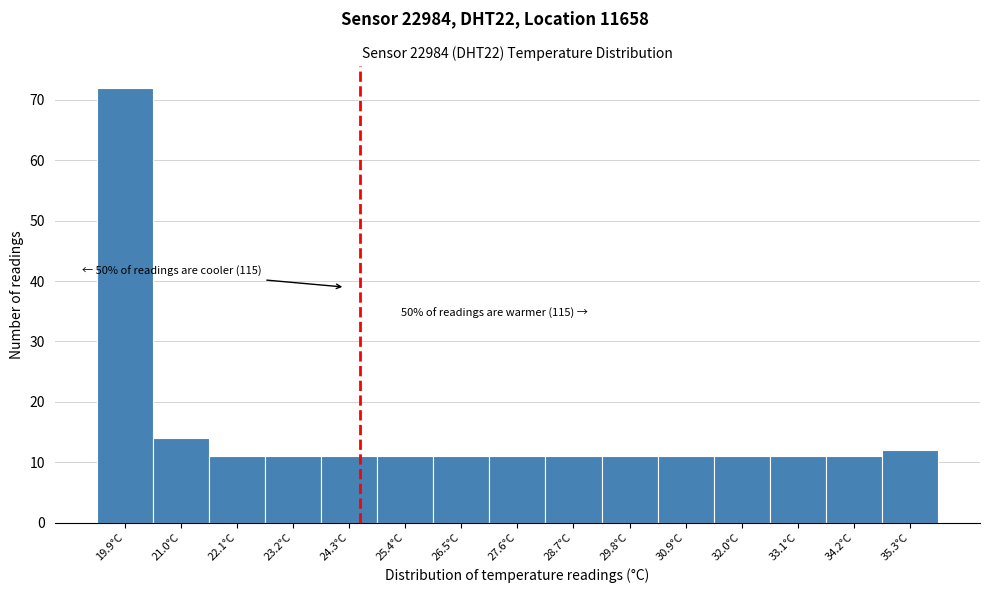

Which range on the x-axis has the tallest bar?

19.4 to 20.4